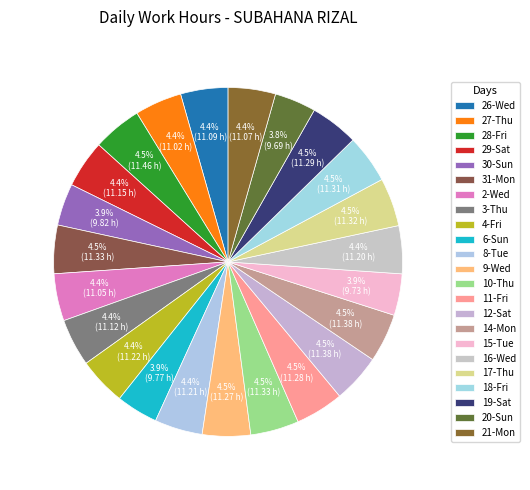

To the nearest percent, what portion does 15-Tue represent?

4%